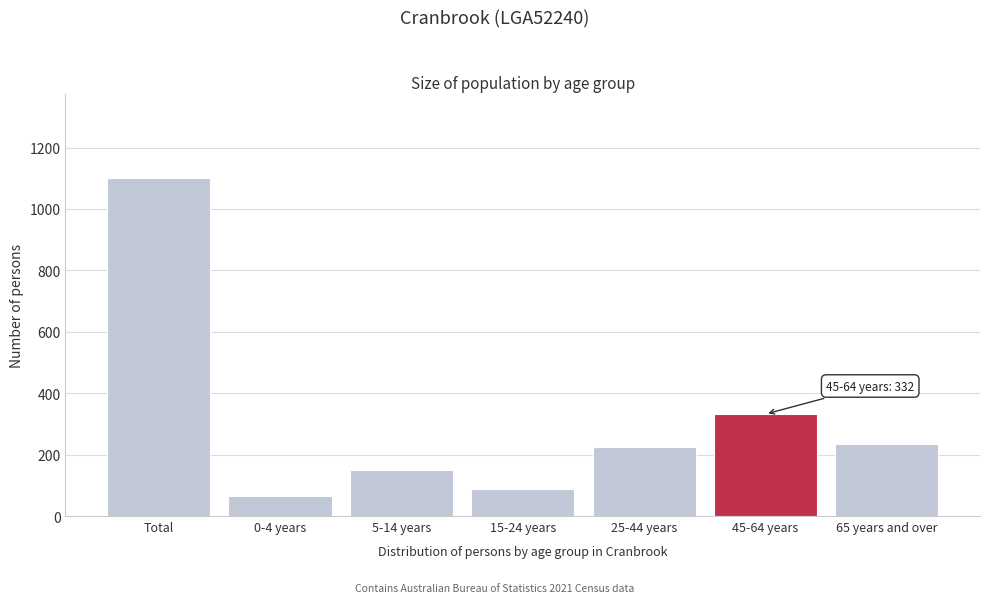

Reading left to right, list all the values displayed in this chart.

Total=1100	0-4 years=66	5-14 years=151	15-24 years=87	25-44 years=225	45-64 years=332	65 years and over=235